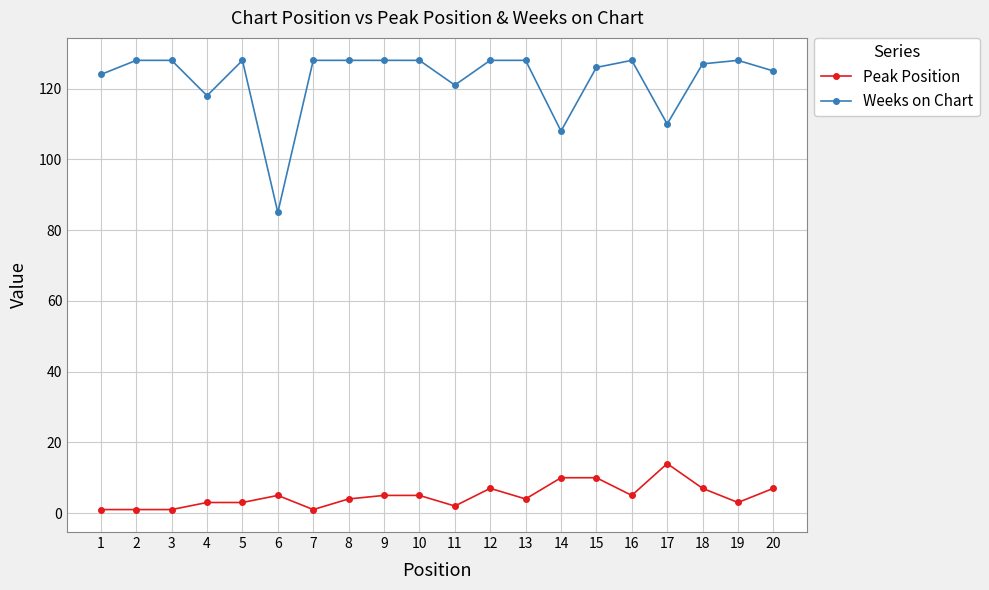

True or false: Peak Position and Weeks on Chart cross at least once.

False